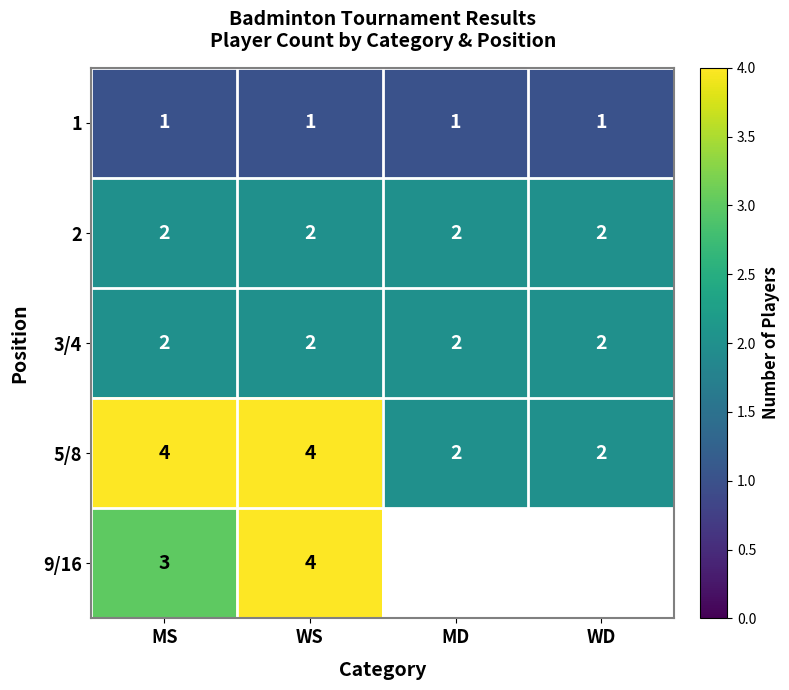

The 5/8 series shows 2 at WD. True or false?

True